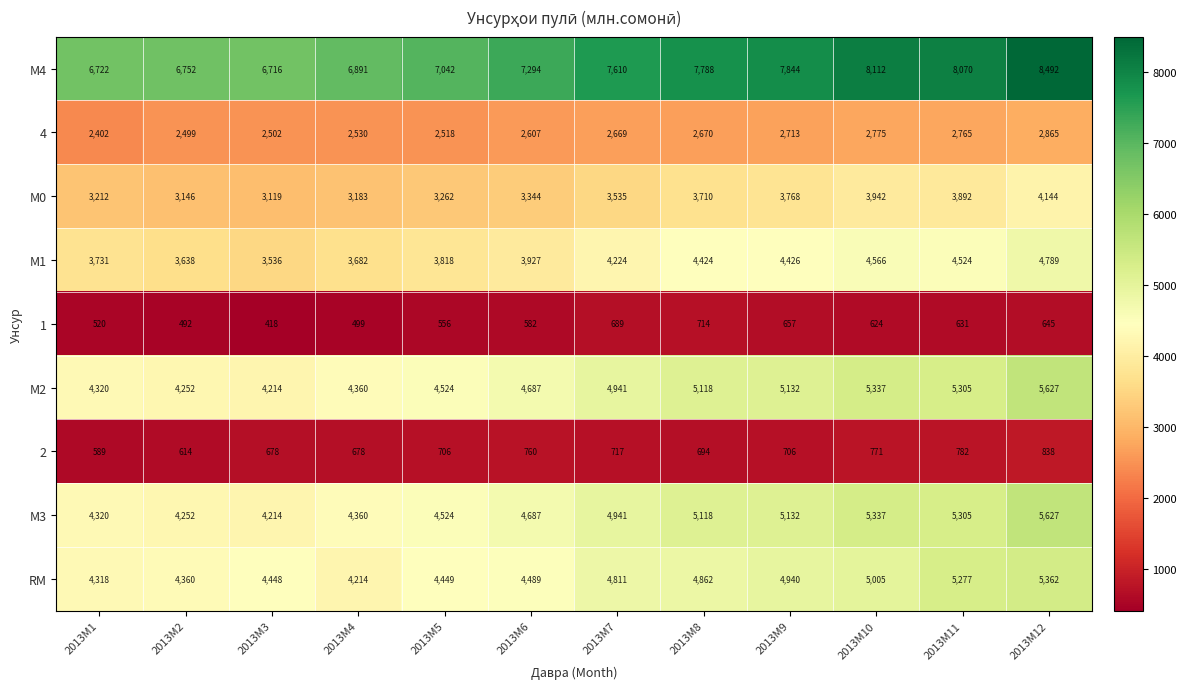

What is the lowest value of the М1 series?

3536